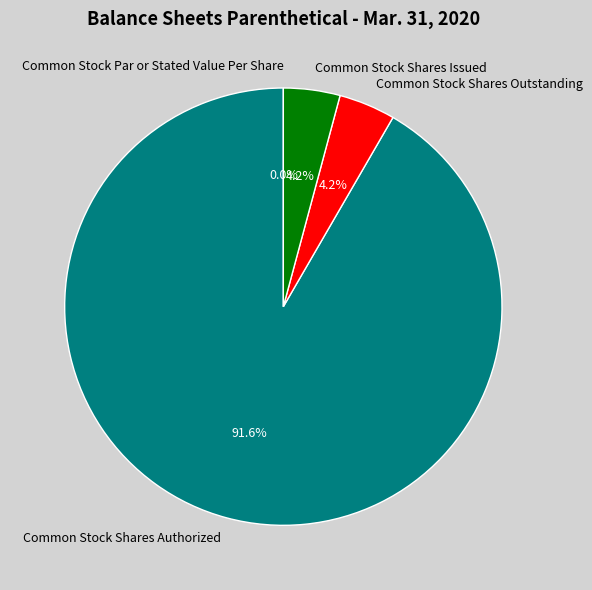

What is the change in value from Common Stock Par or Stated Value Per Share to Common Stock Shares Outstanding?

+3420000.0